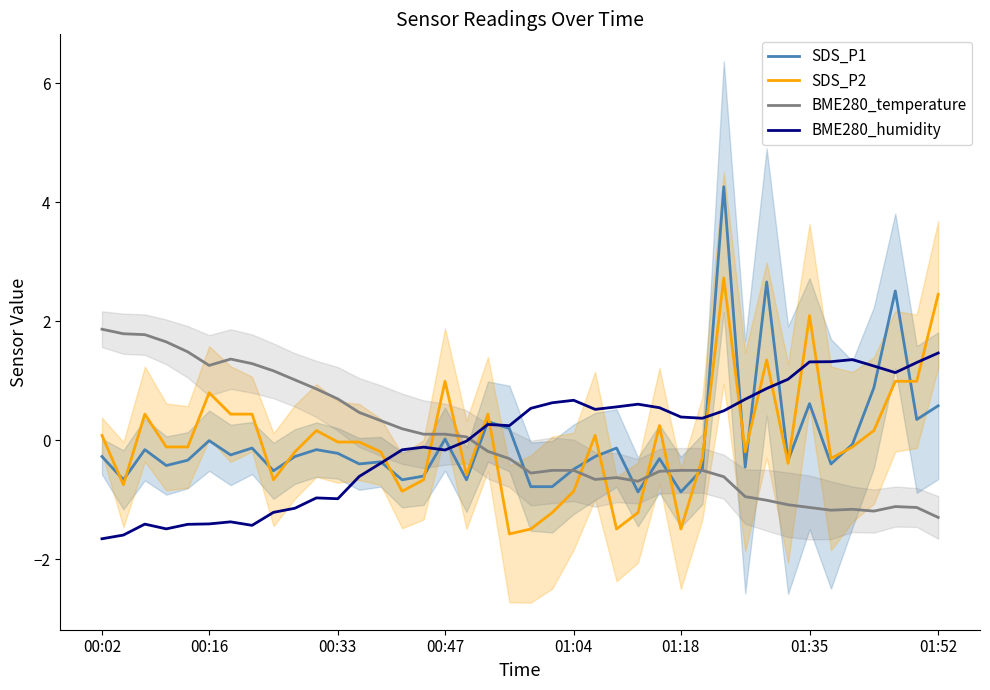

Where is the first local minimum for BME280_temperature?

00:16